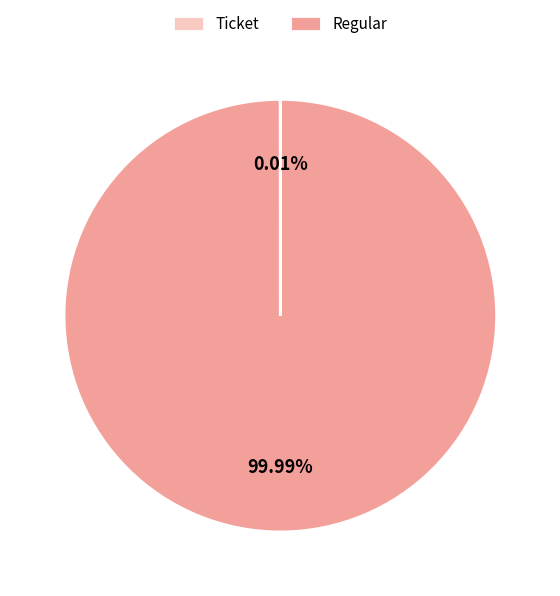

Which category accounts for the majority?

Regular